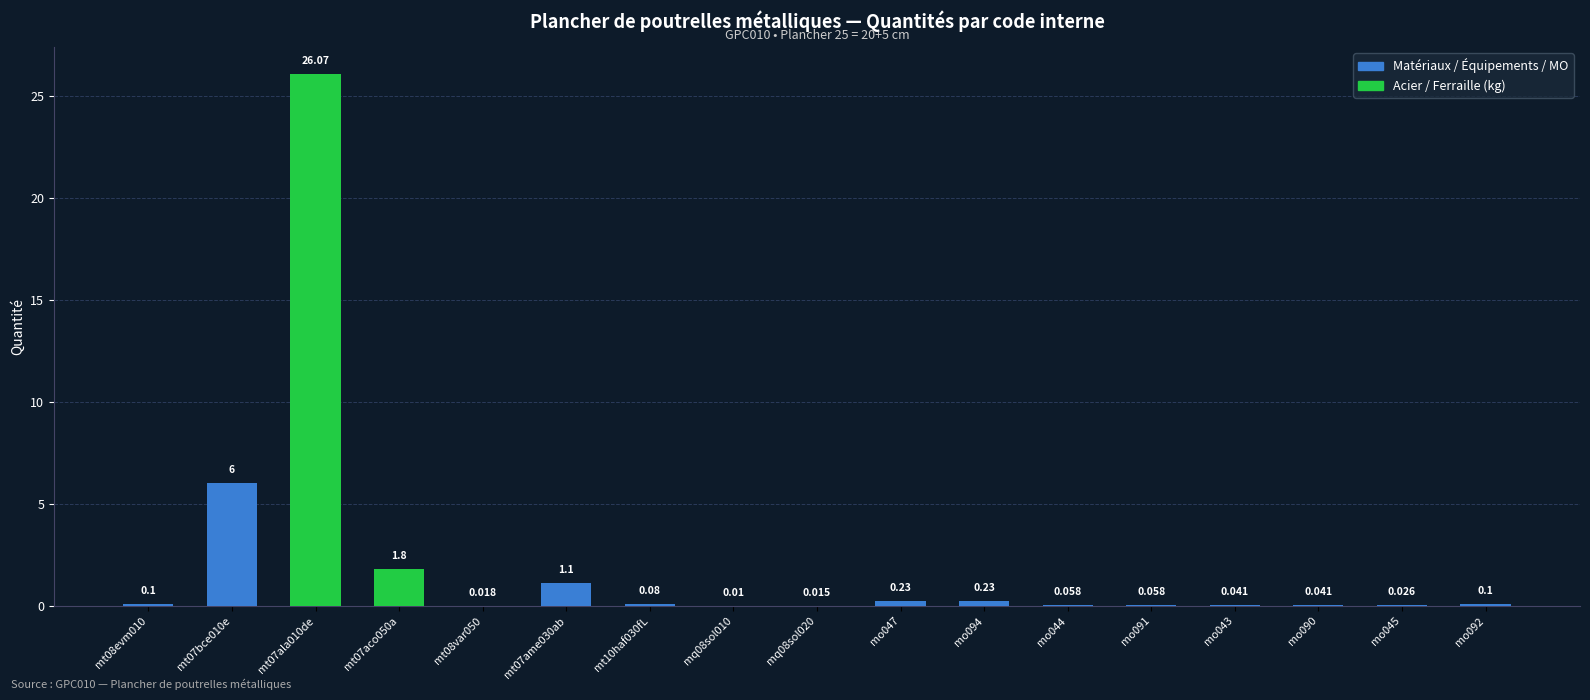

Which label corresponds to the largest value in the chart?

mt07ala010de